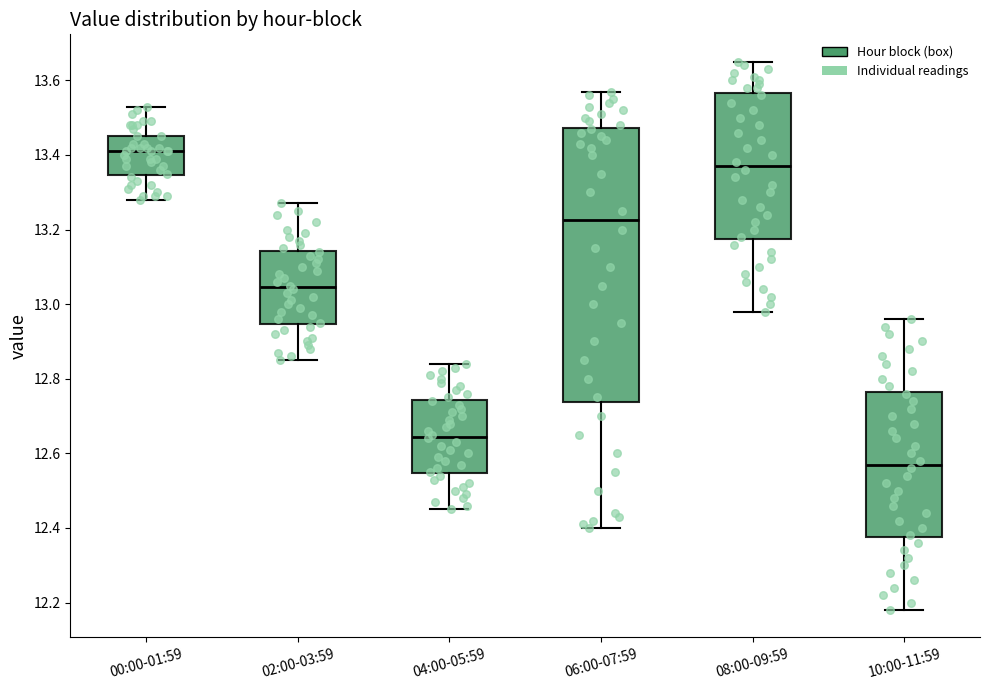

Comparing the boxes themselves (not the whiskers), which one is the tallest?

06:00-07:59